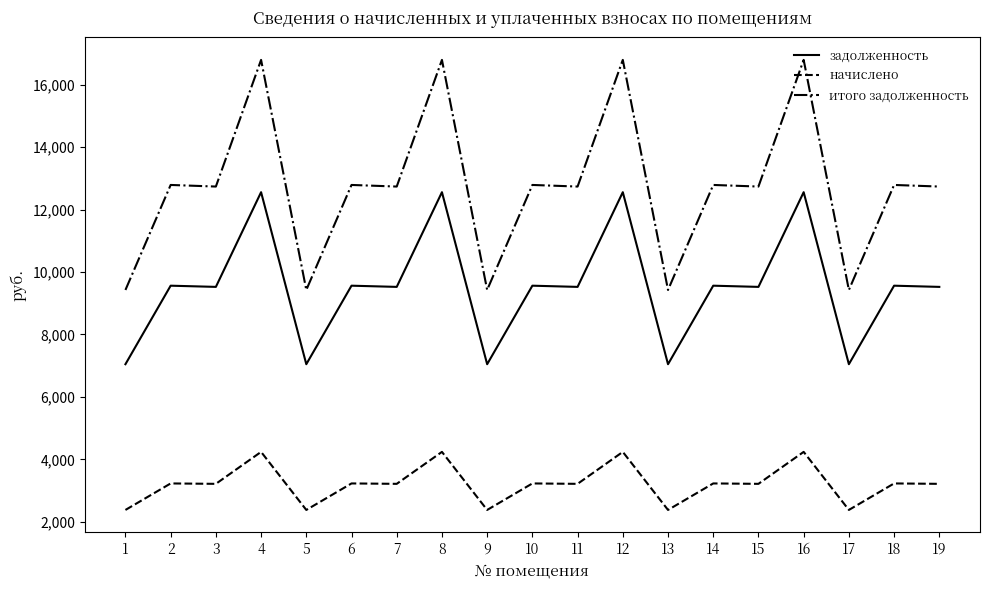

Which series has the largest range (max minus min)?

итого задолженность